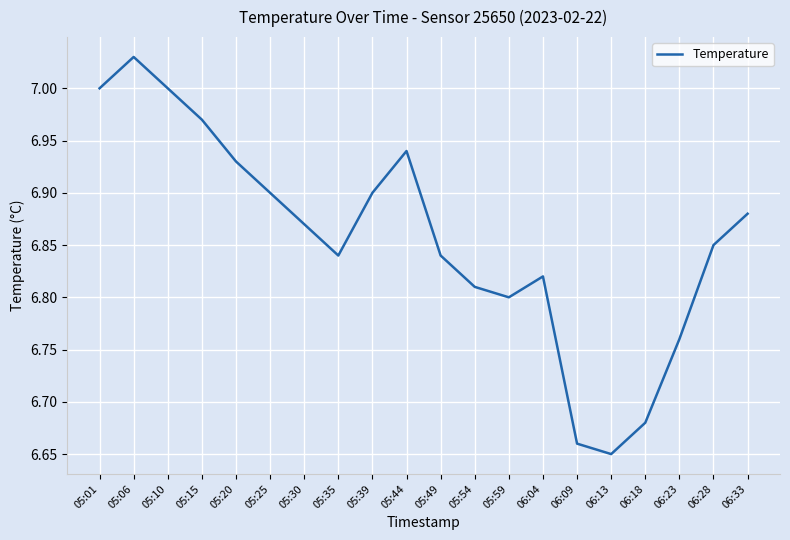

Which has a higher value, 05:39 or 05:49?

05:39